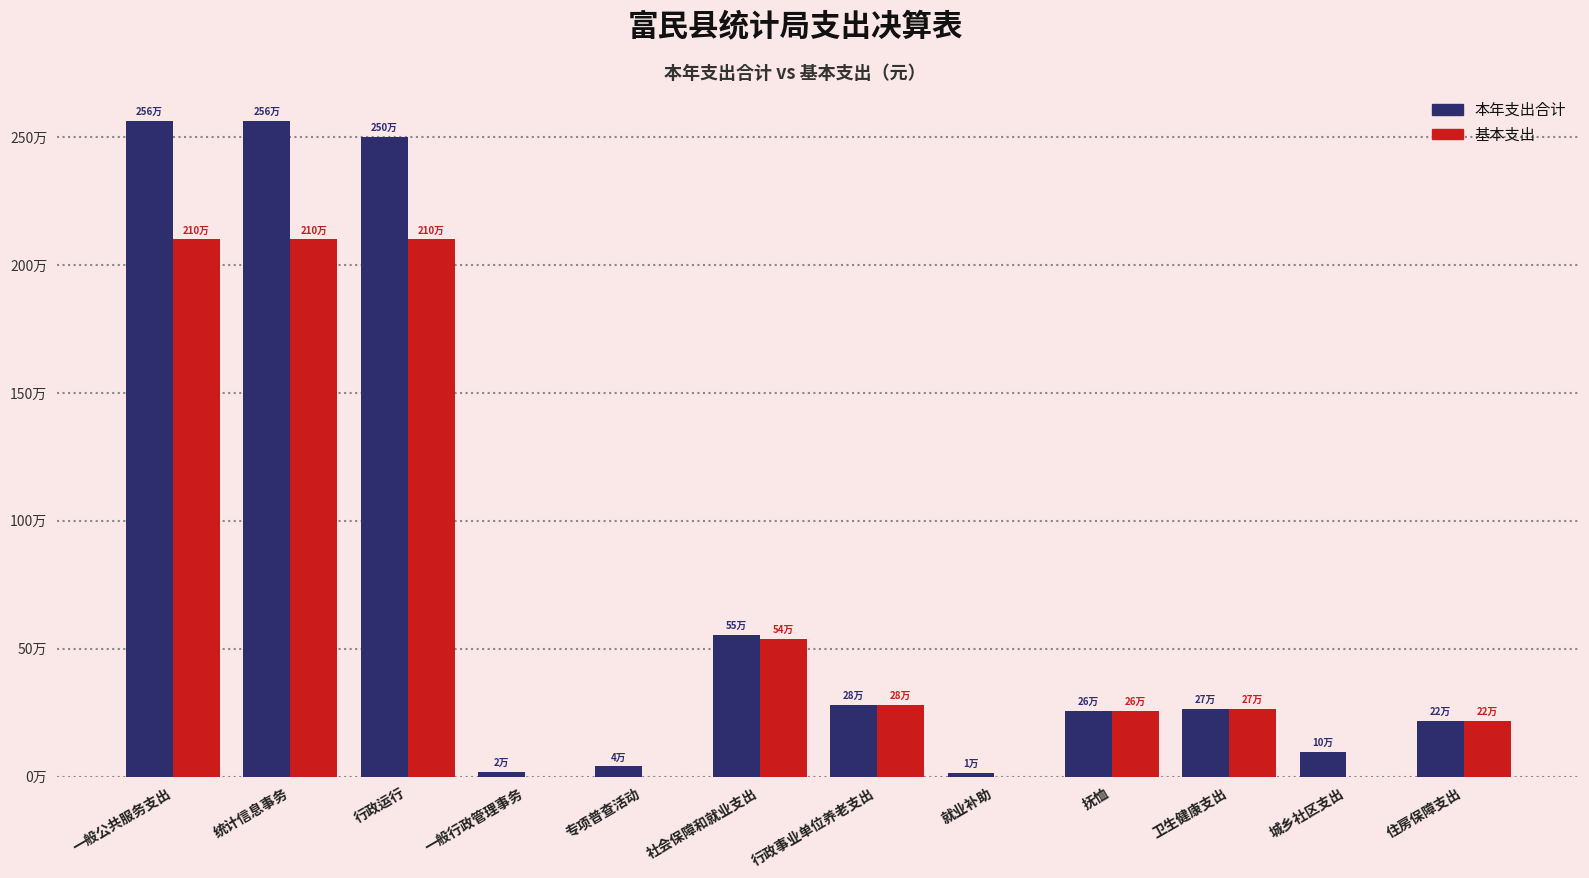

What is the sum of all 基本支出 values?

7862566.1